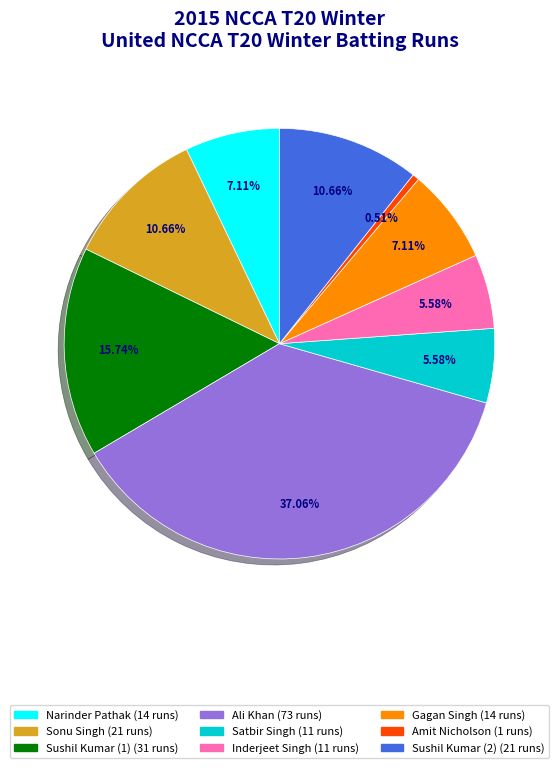

Does any single category account for the majority?

No